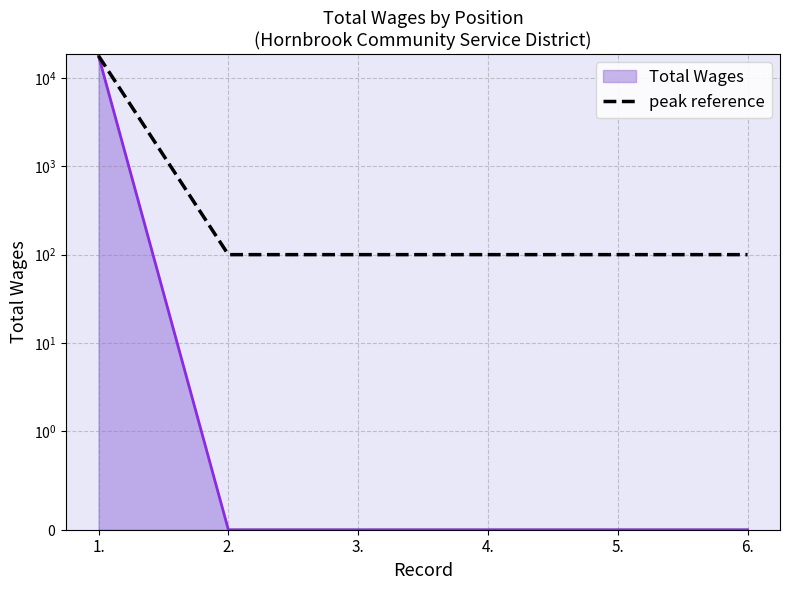

How many categories are shown in the chart?

6